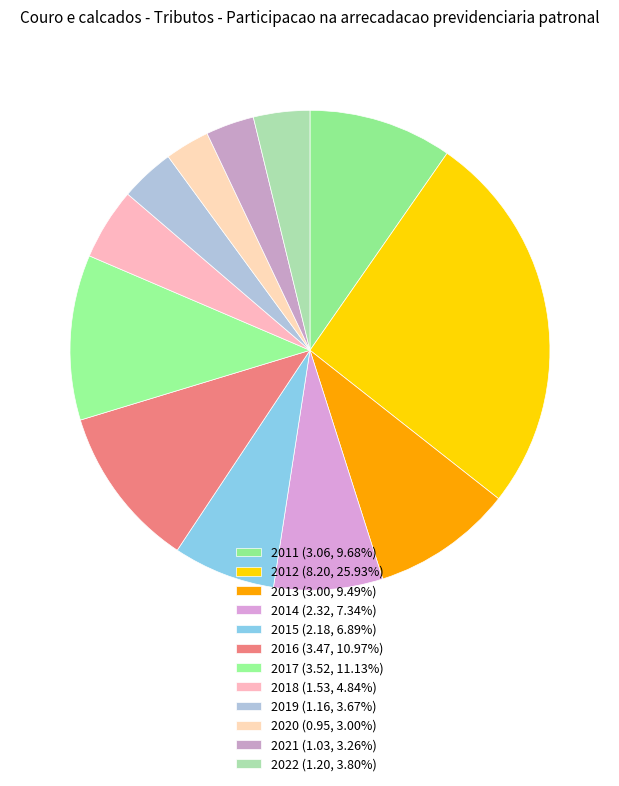

Rank the categories by value from lowest to highest.

2020, 2021, 2019, 2022, 2018, 2015, 2014, 2013, 2011, 2016, 2017, 2012